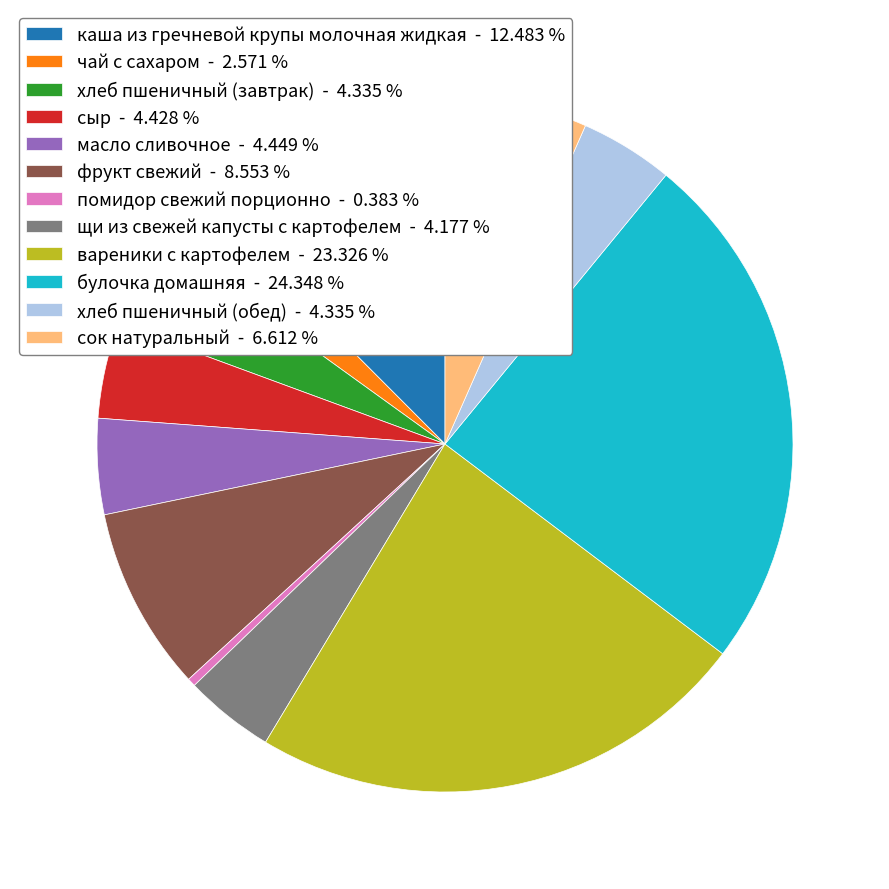

Between щи из свежей капусты с картофелем and вареники с картофелем, which is larger?

вареники с картофелем